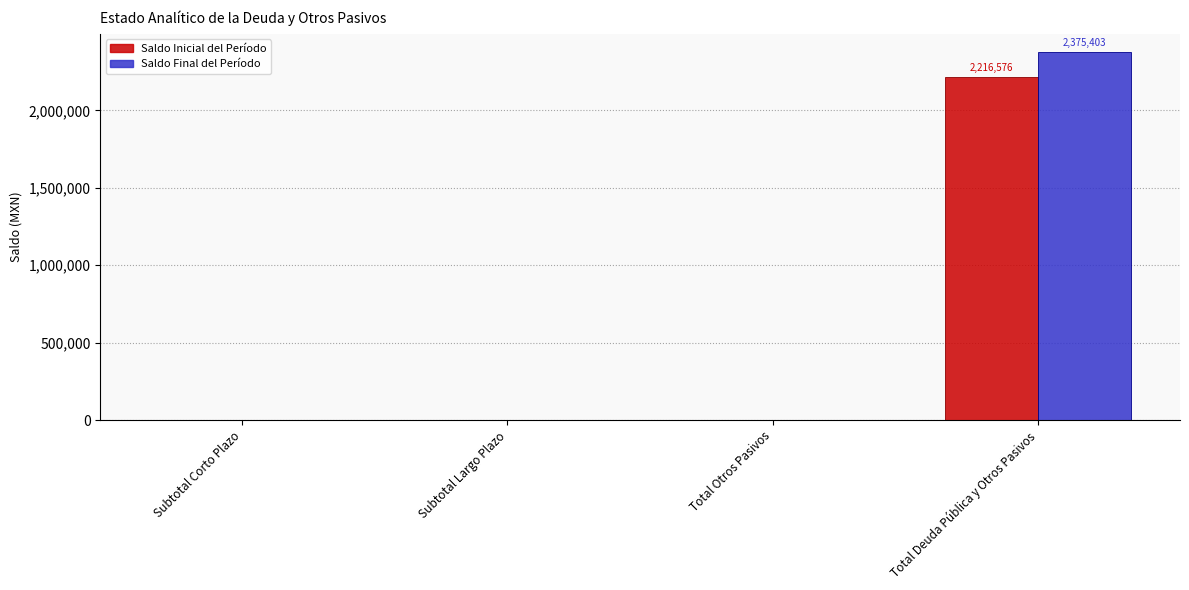

What is the maximum value for Saldo Inicial del Período?

2216576.5